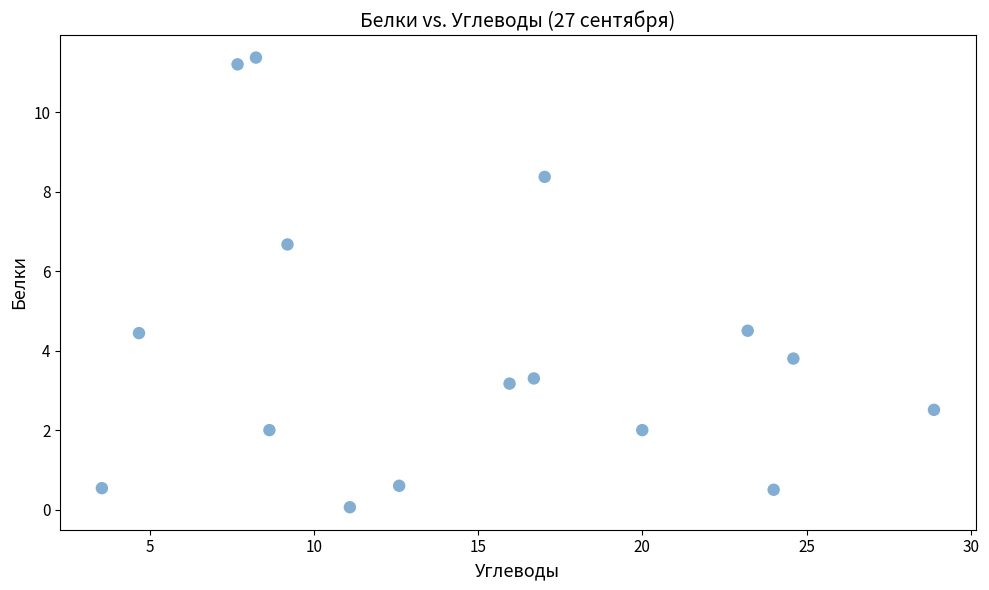

What is the range of Y values (max minus min)?

11.3